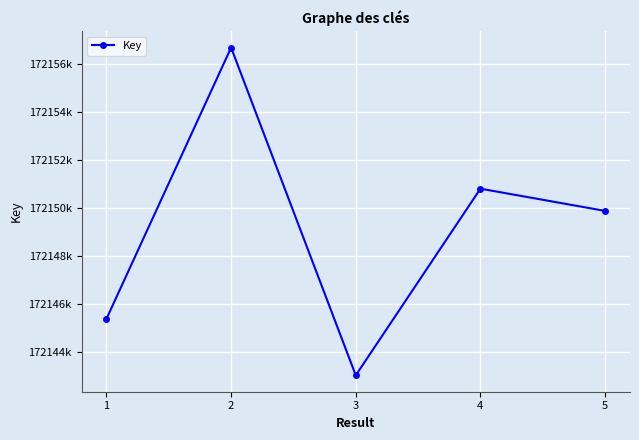

List the labels in order of value, largest first.

2, 4, 5, 1, 3